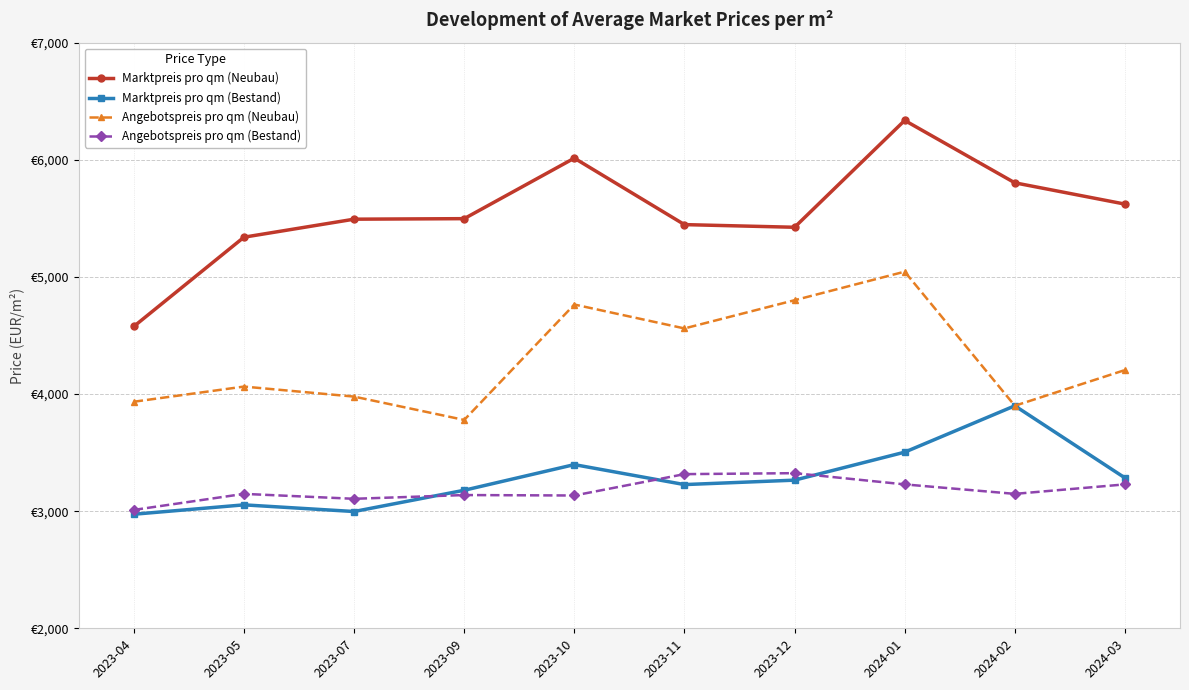

True or false: Marktpreis pro qm (Bestand) and Angebotspreis pro qm (Neubau) intersect in this chart.

False